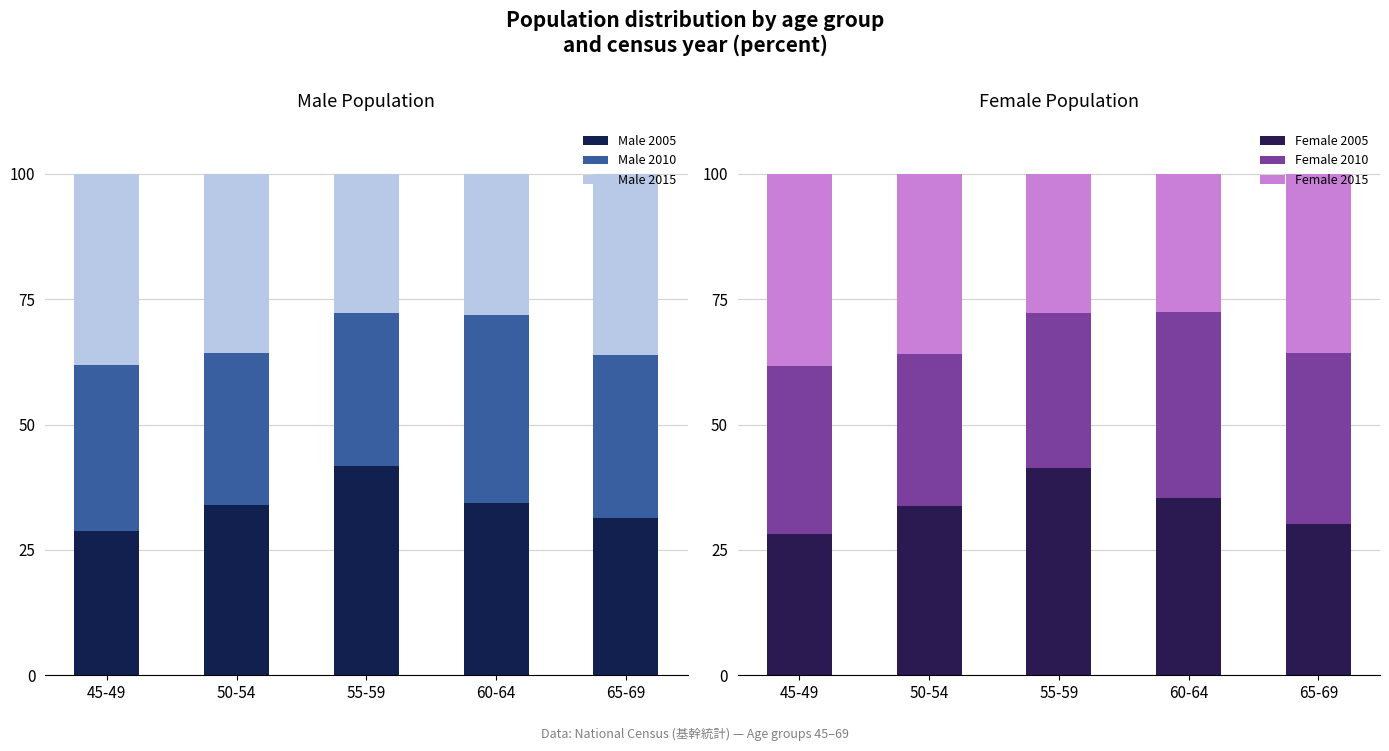

What is the sum of the Male 2005 values at 50-54 and 45-49?

62.8